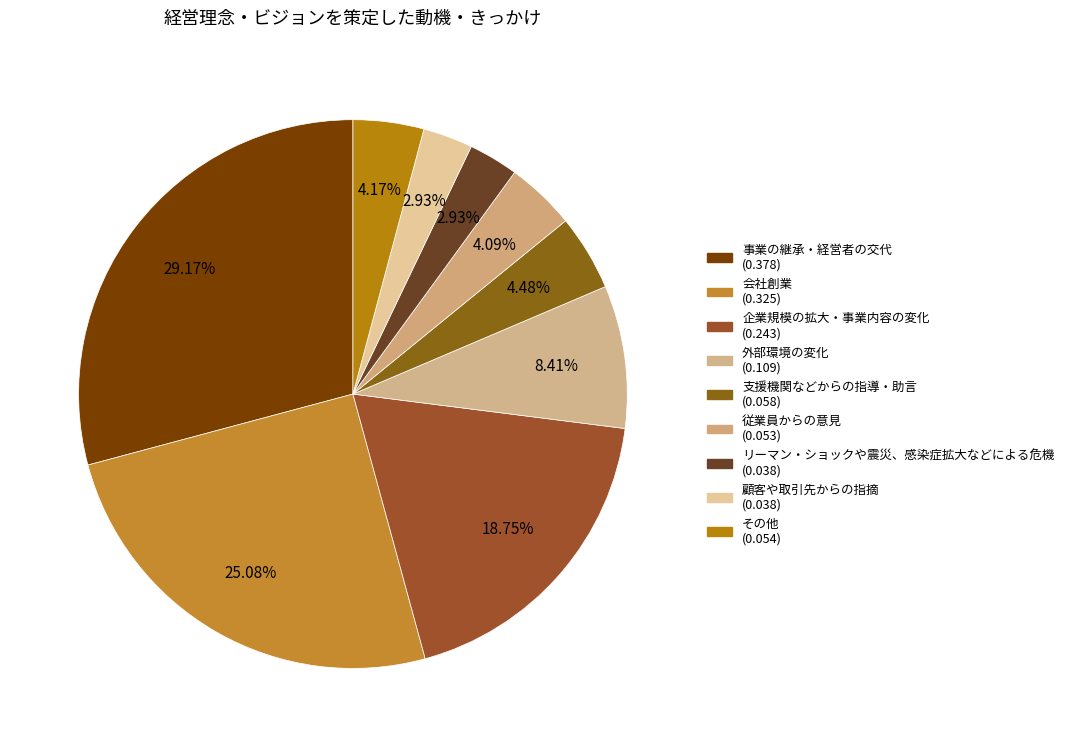

How many segments does this pie chart have?

9